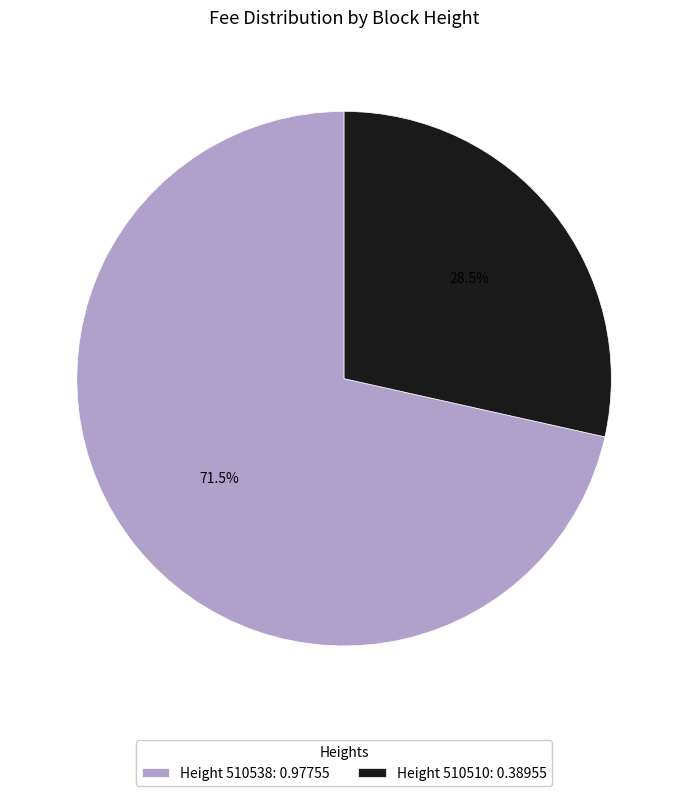

Count the number of slices in the pie.

2